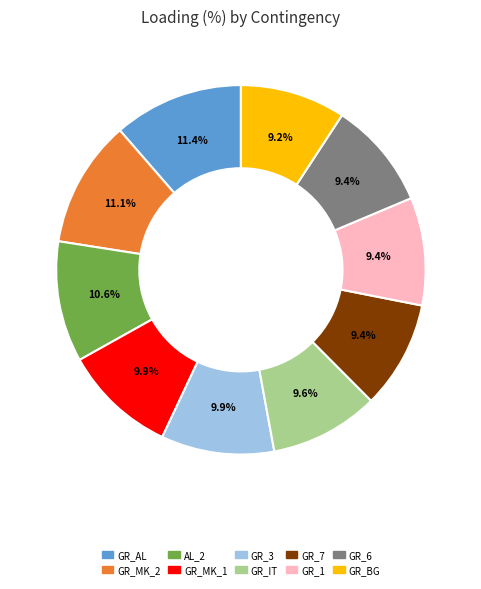

To the nearest percent, what is the average slice percentage?

10%